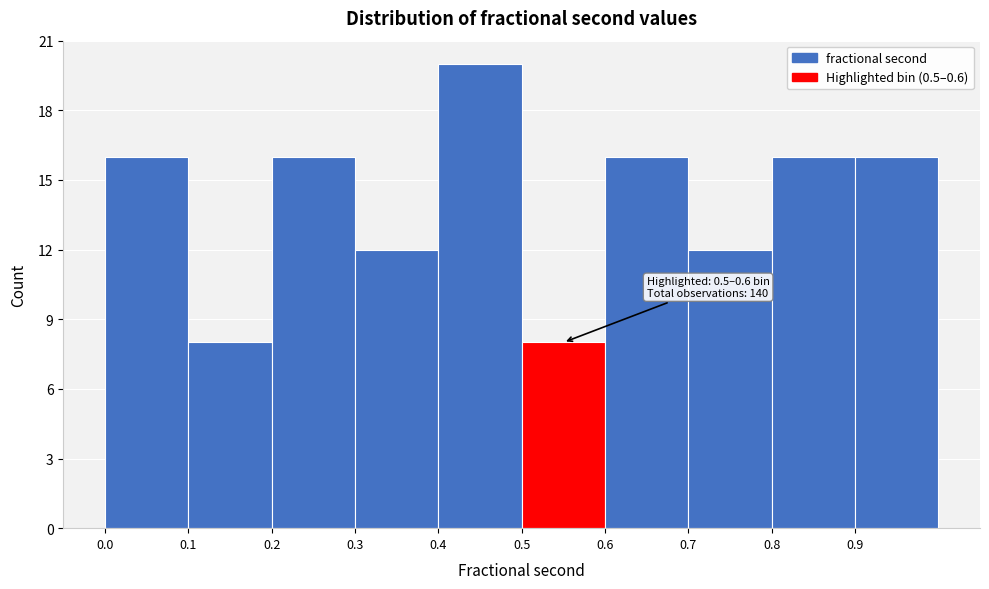

Which range on the x-axis has the tallest bar?

0.4 to 0.5